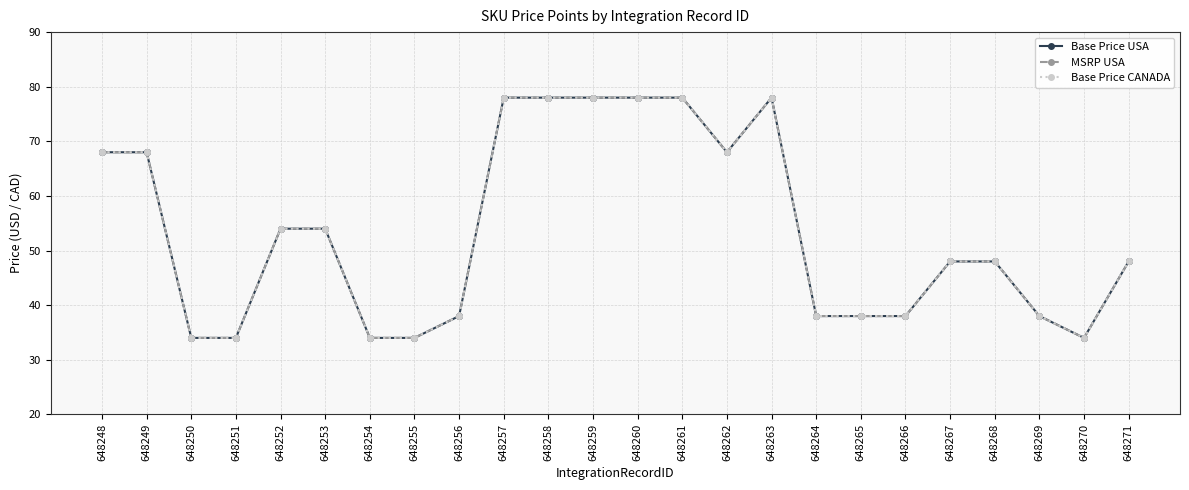

Reading left to right, list all the values displayed in this chart.

Base Price USA: 648248=68	648249=68	648250=34	648251=34	648252=54	648253=54	648254=34	648255=34	648256=38	648257=78	648258=78	648259=78	648260=78	648261=78	648262=68	648263=78	648264=38	648265=38	648266=38	648267=48	648268=48	648269=38	648270=34	648271=48
MSRP USA: 648248=68	648249=68	648250=34	648251=34	648252=54	648253=54	648254=34	648255=34	648256=38	648257=78	648258=78	648259=78	648260=78	648261=78	648262=68	648263=78	648264=38	648265=38	648266=38	648267=48	648268=48	648269=38	648270=34	648271=48
Base Price CANADA: 648248=68	648249=68	648250=34	648251=34	648252=54	648253=54	648254=34	648255=34	648256=38	648257=78	648258=78	648259=78	648260=78	648261=78	648262=68	648263=78	648264=38	648265=38	648266=38	648267=48	648268=48	648269=38	648270=34	648271=48